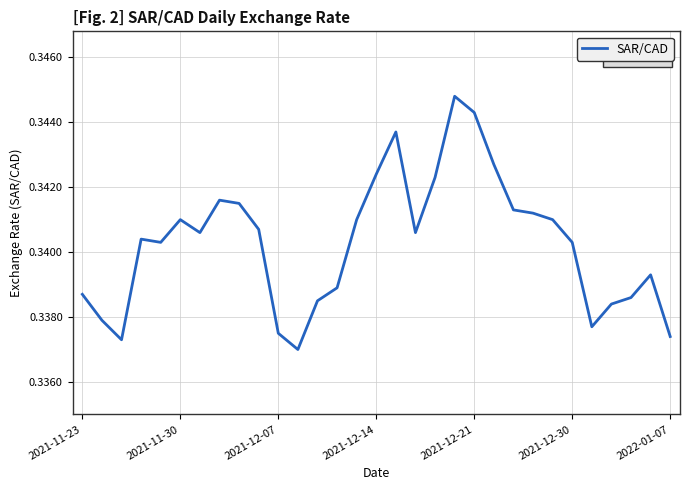

True or false: the data shows 0.1 at 2021-12-07.

False